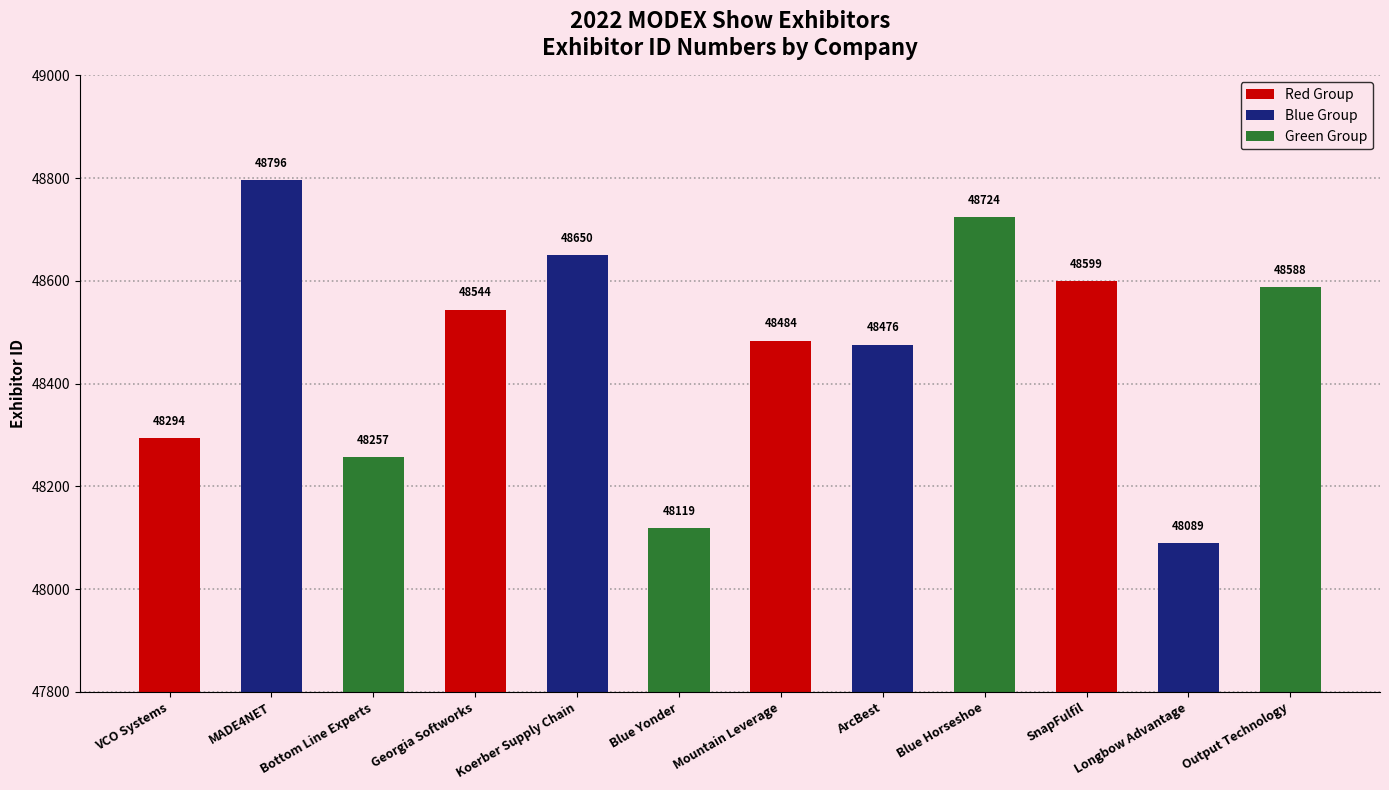

List the labels in order of value, largest first.

MADE4NET, Blue Horseshoe, Koerber Supply Chain, SnapFulfil, Output Technology, Georgia Softworks, Mountain Leverage, ArcBest, VCO Systems, Bottom Line Experts, Blue Yonder, Longbow Advantage